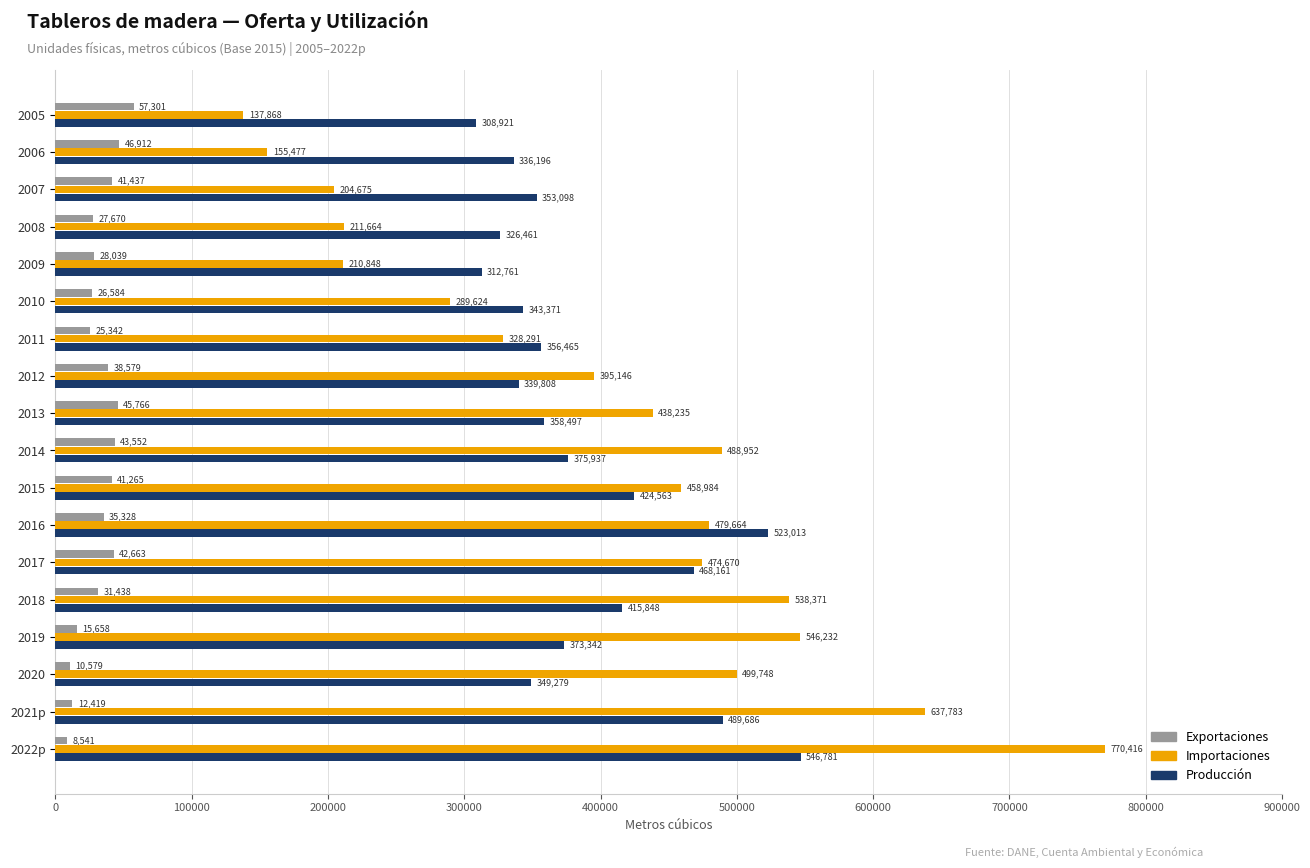

How many categories are shown in the chart?

18